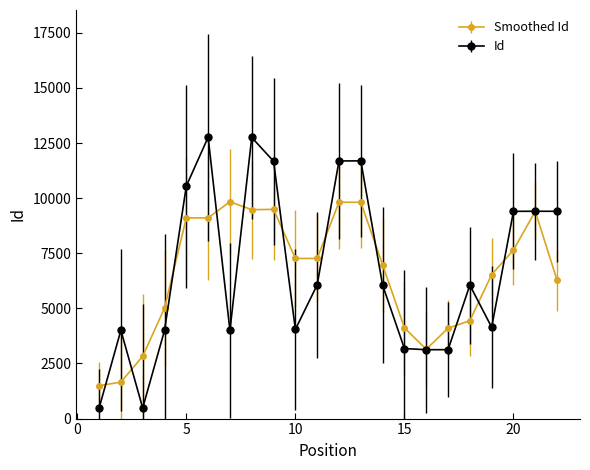

Which series has the largest range (max minus min)?

Id